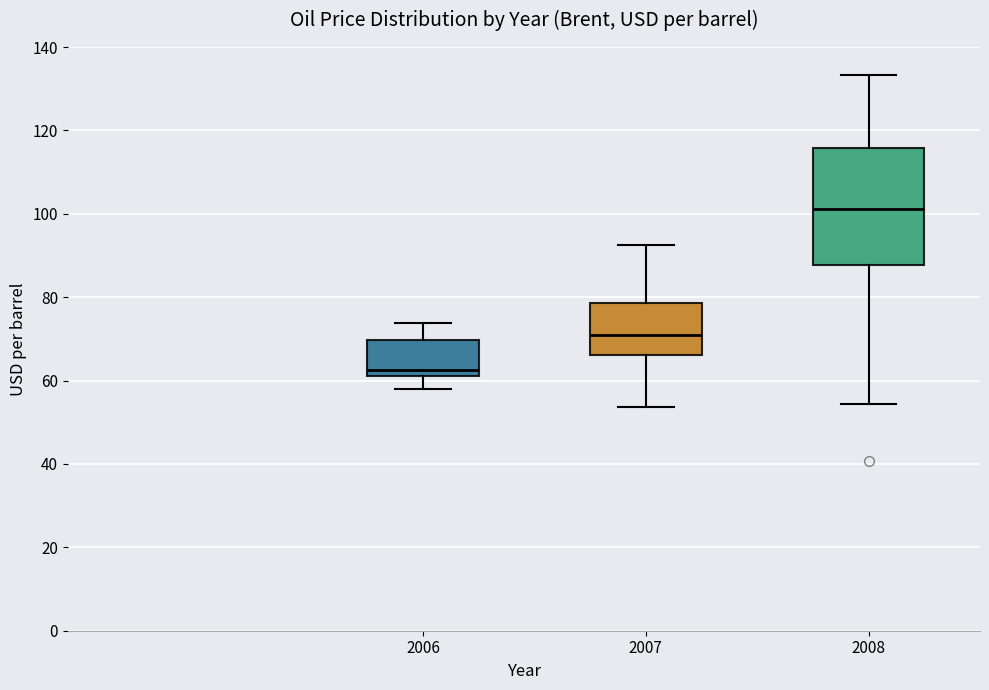

Which box has the lowest median line?

2006